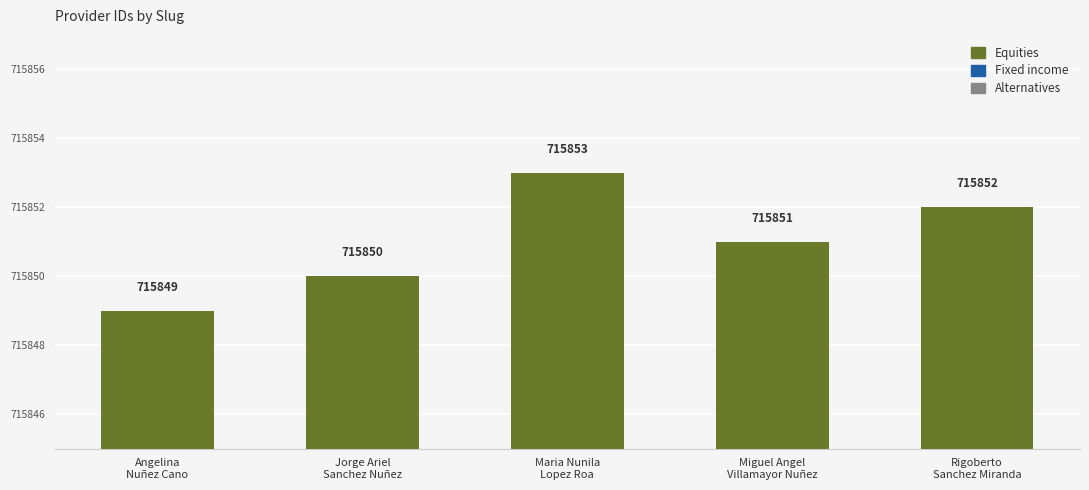

List the labels in order of value, smallest first.

Angelina
Nuñez Cano, Jorge Ariel
Sanchez Nuñez, Miguel Angel
Villamayor Nuñez, Rigoberto
Sanchez Miranda, Maria Nunila
Lopez Roa